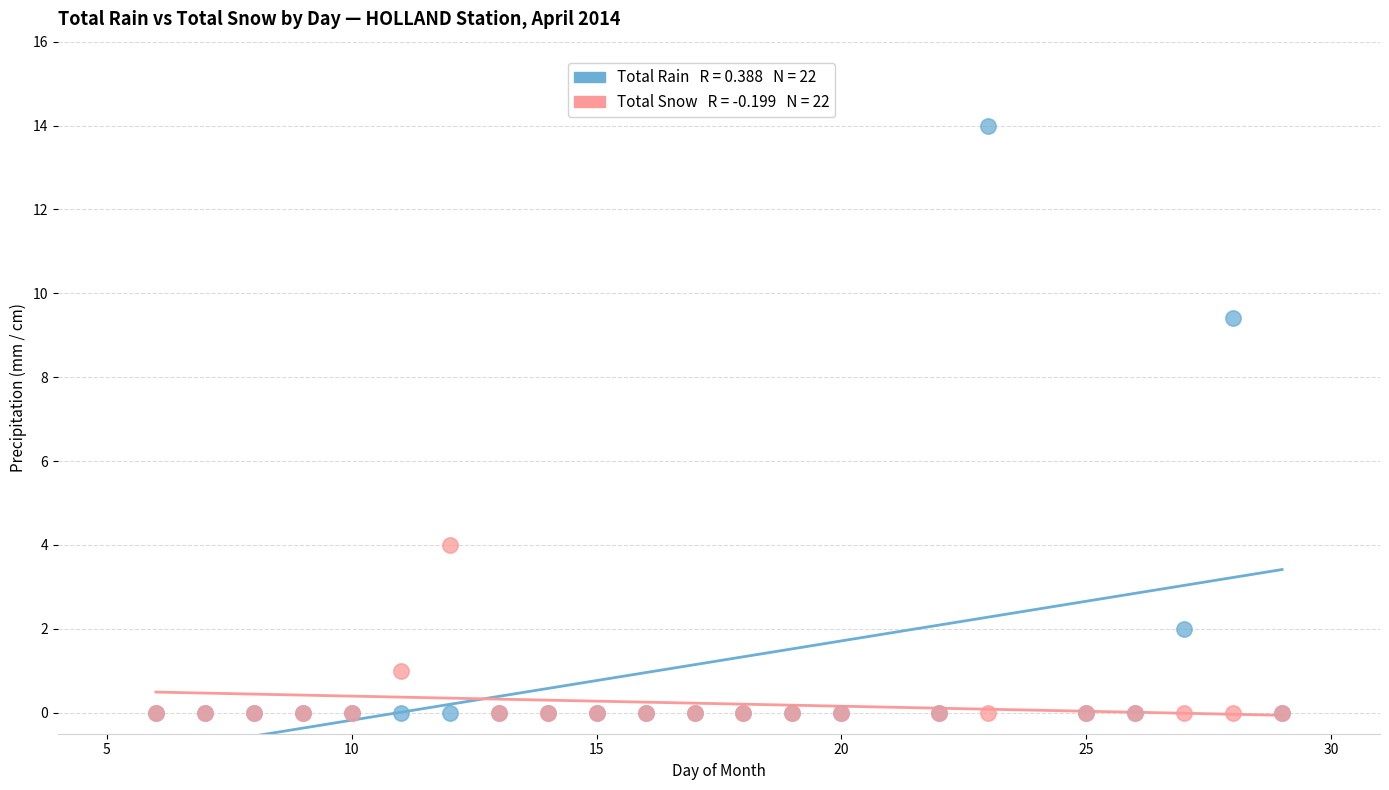

Across all series, what Y value is closest to 7?

9.4